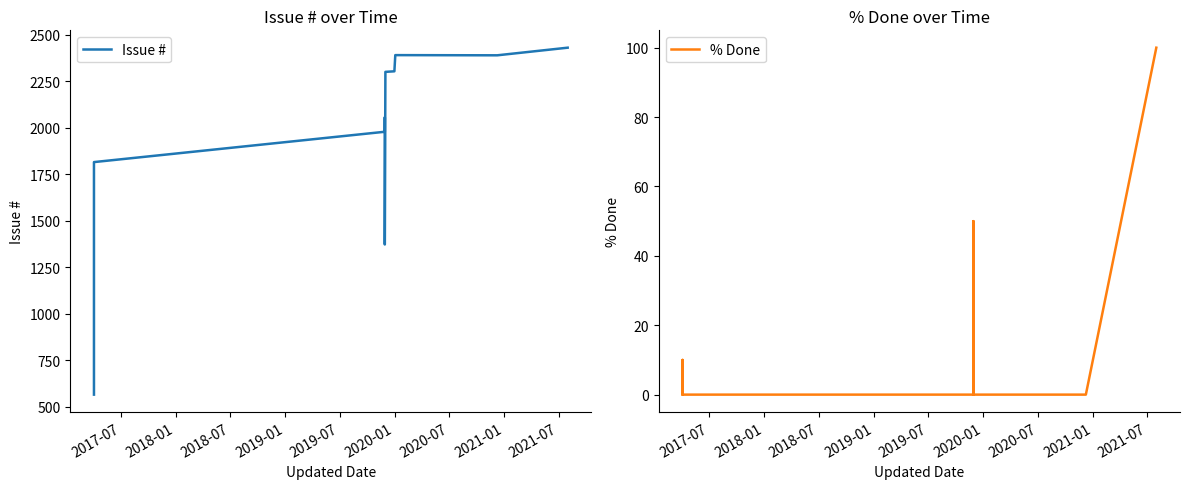

Which has a higher value, 2020-07 or 2017-07?

2020-07